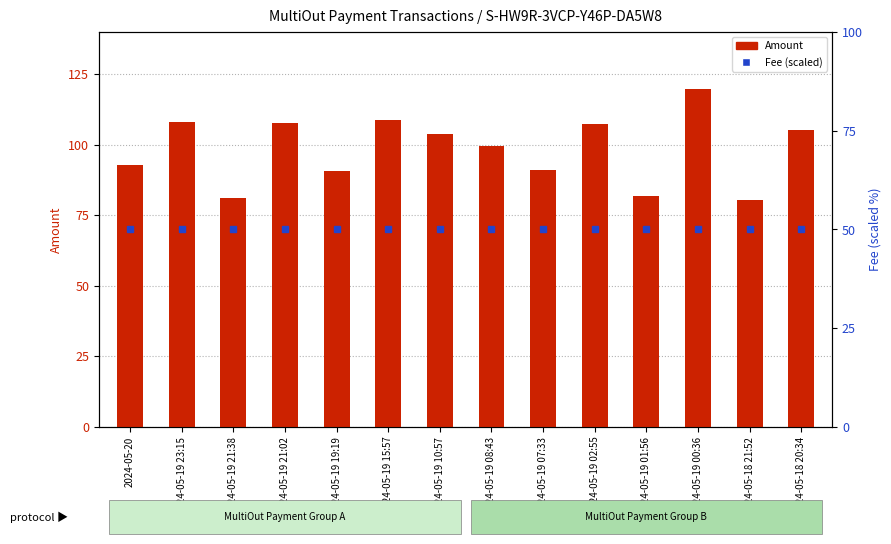

What is the minimum value shown in the chart?

50.0